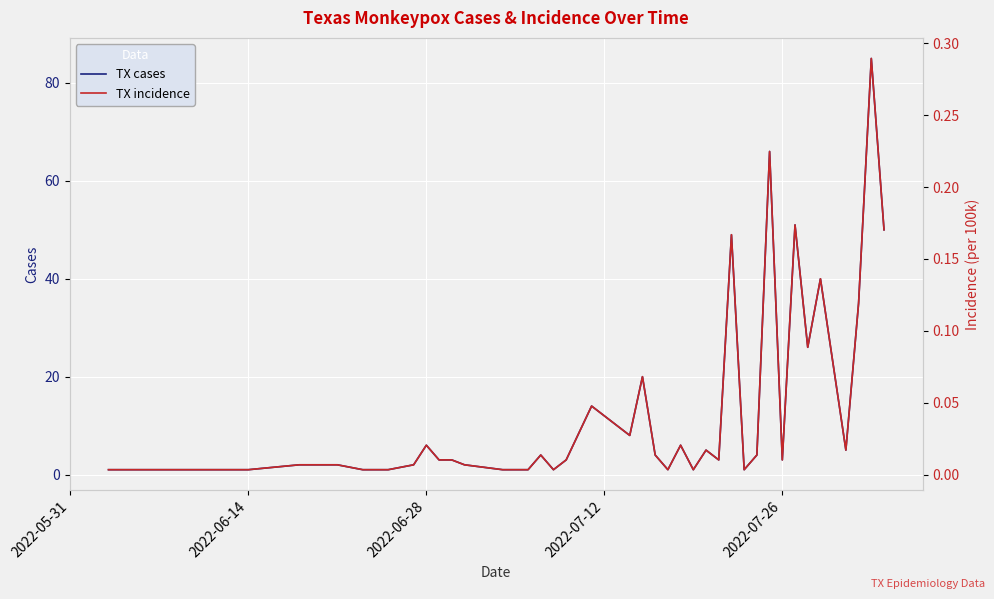

Rank the series by their maximum value, from lowest to highest.

TX incidence, TX cases